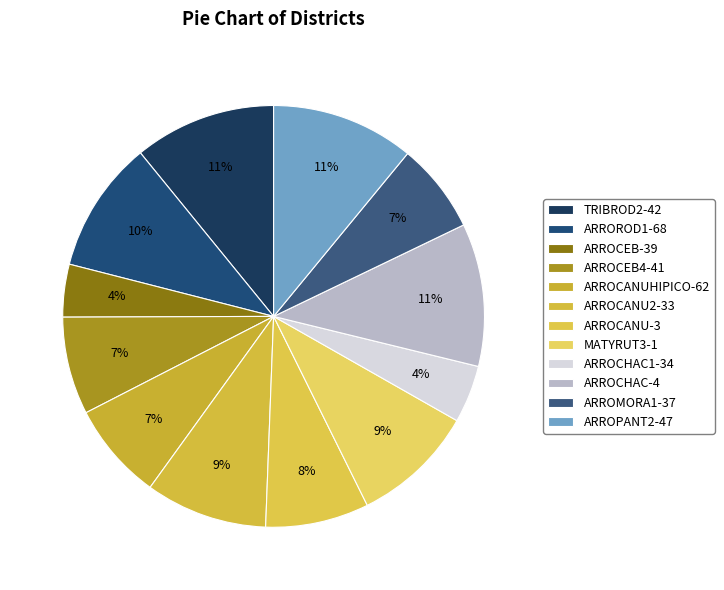

Is there any slice that represents more than half of the pie?

No